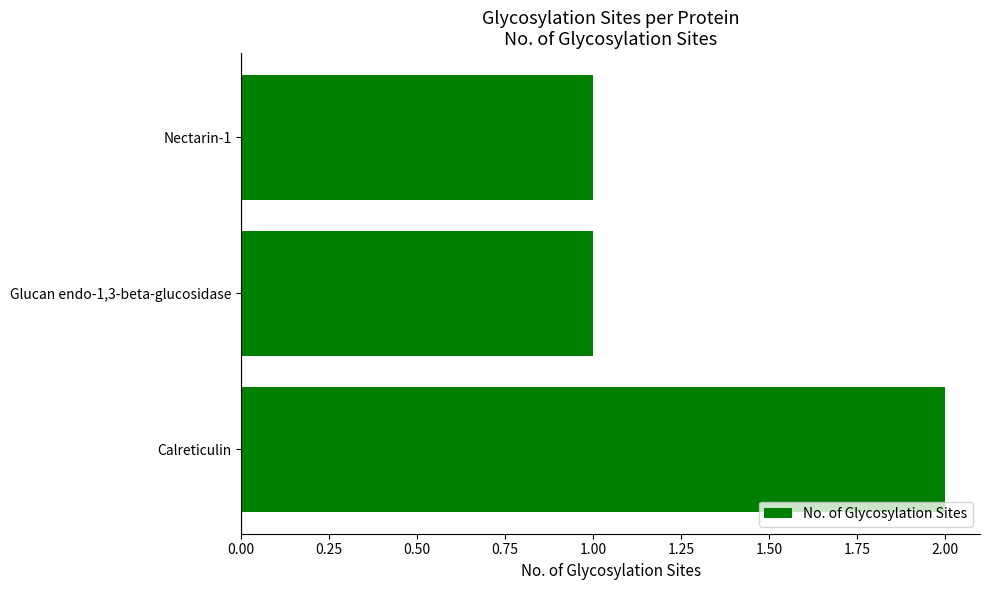

What is the sum of all values?

4